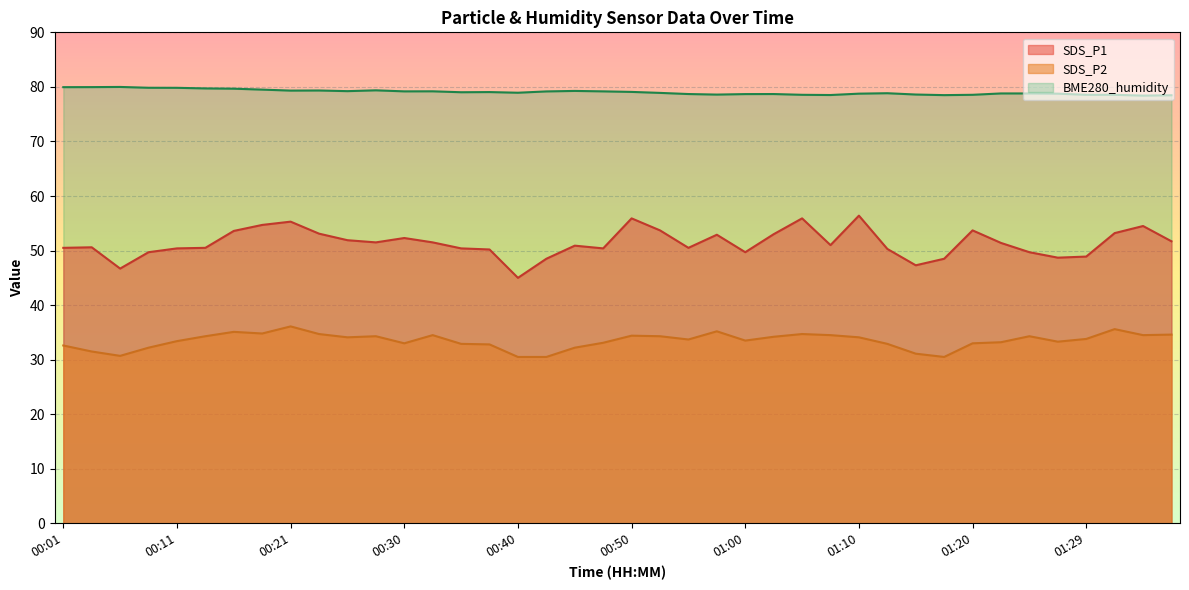

Where is SDS_P2 nearest to the value 33?

00:30